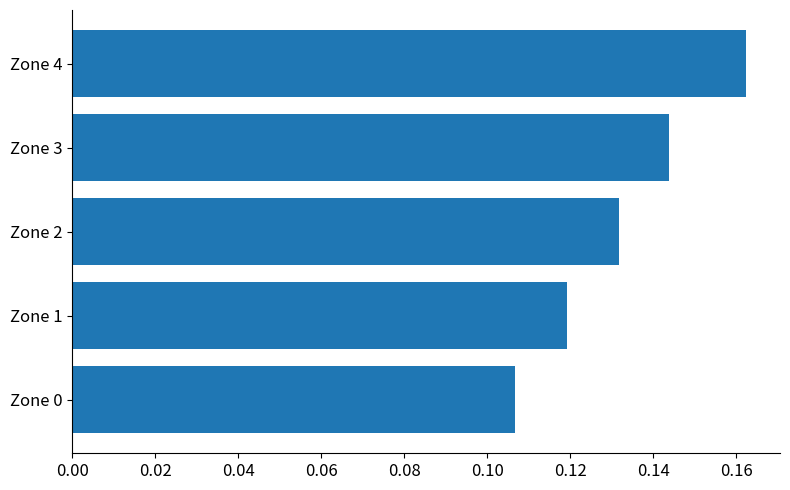

True or false: the data shows 0.1 at Zone 4.

False